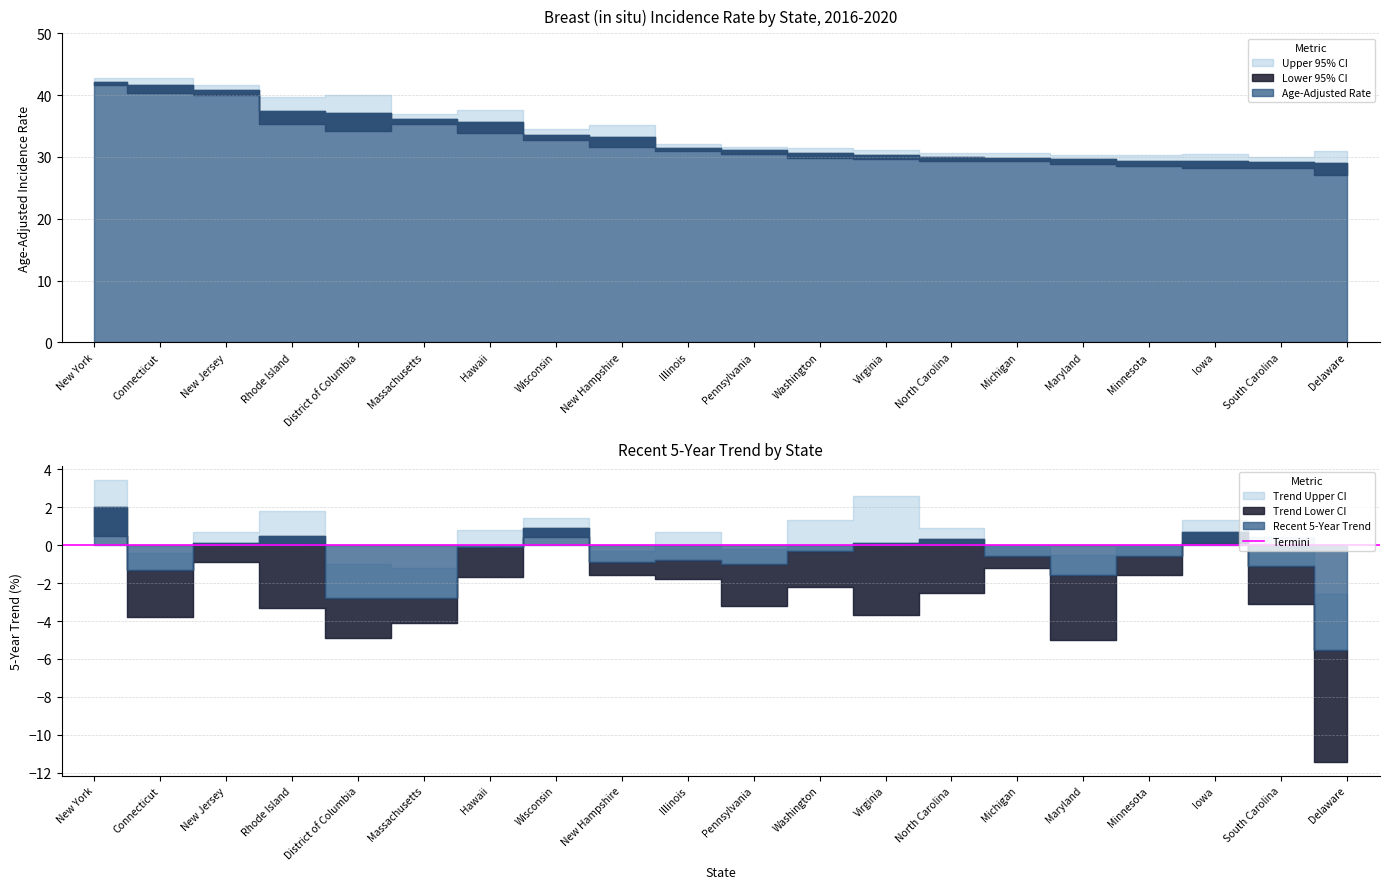

Is the value of Recent 5-Year Trend at Michigan greater than the value of Upper 95% CI at New Hampshire?

No